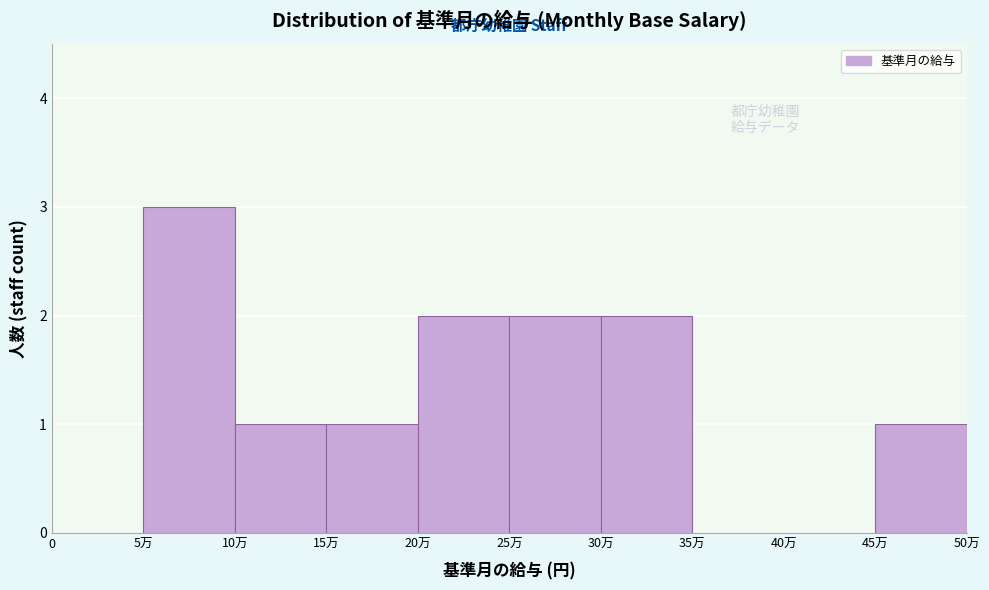

Reading left to right, list all the values displayed in this chart.

0=0	5万=3	10万=1	15万=1	20万=2	25万=2	30万=2	35万=0	40万=0	45万=1